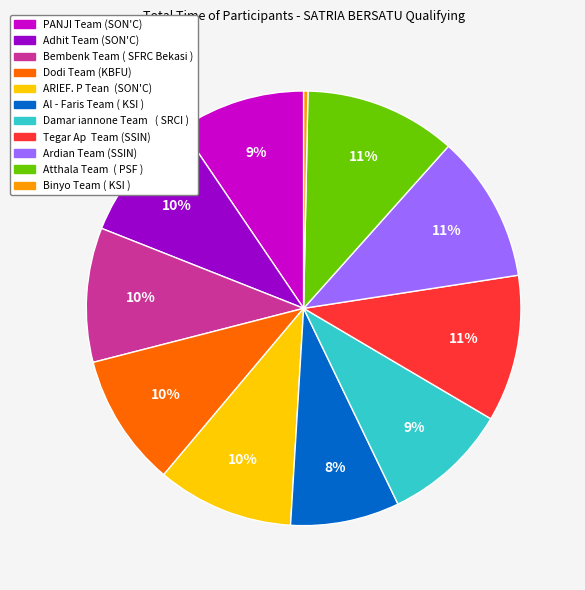

What is the smallest slice in the pie chart?

Binyo Team ( KSI )